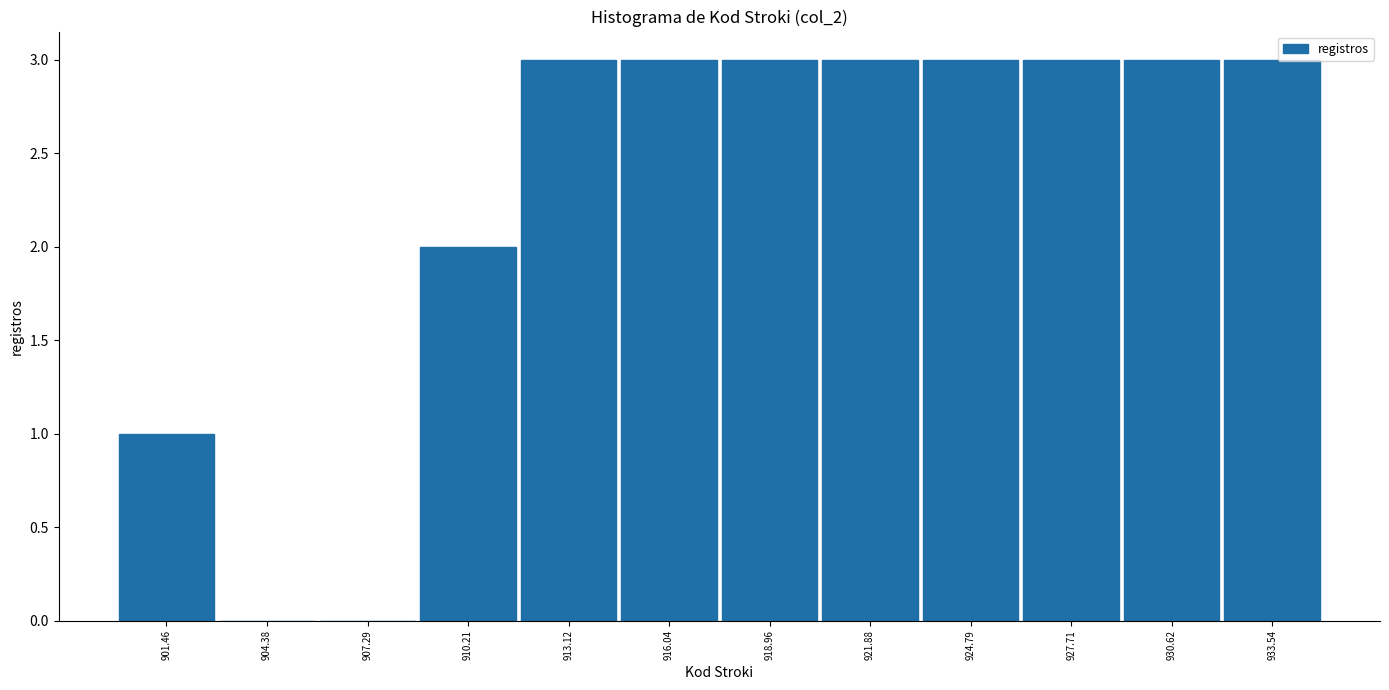

How tall is the bar that spans 909.0 to 911.5 on the x-axis? Neither the bar edges nor the heights are printed on the chart, so give them approximately, as read against the axes.

2